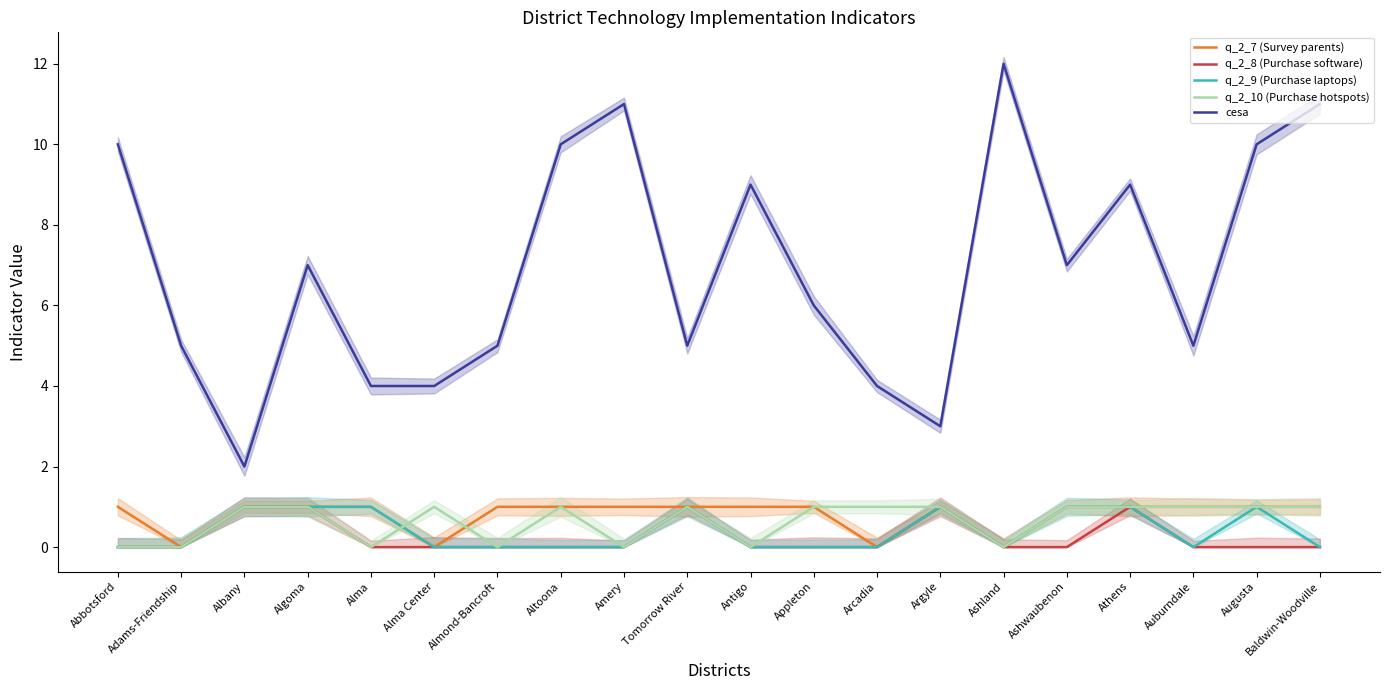

True or false: q_2_8 (Purchase software) and q_2_10 (Purchase hotspots) cross at least once.

False